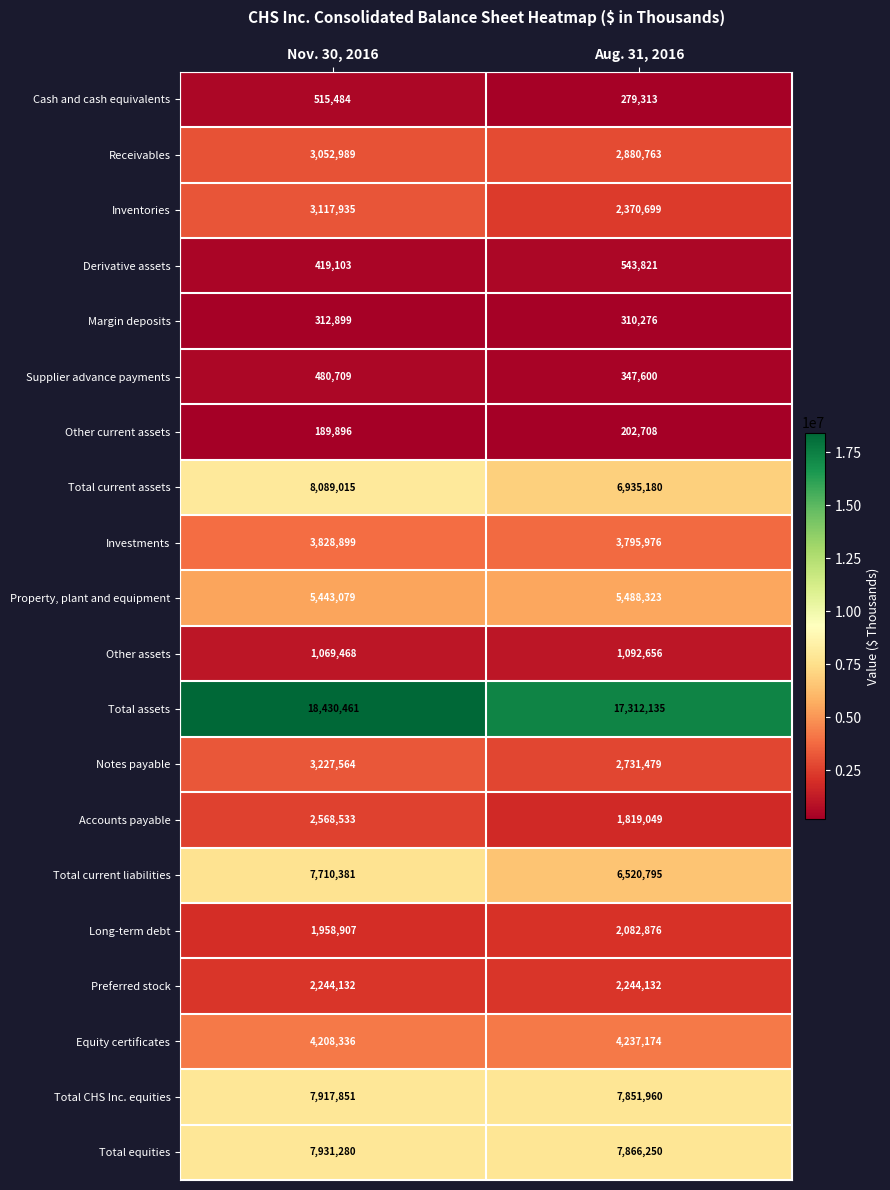

Count the number of data series in this chart.

20